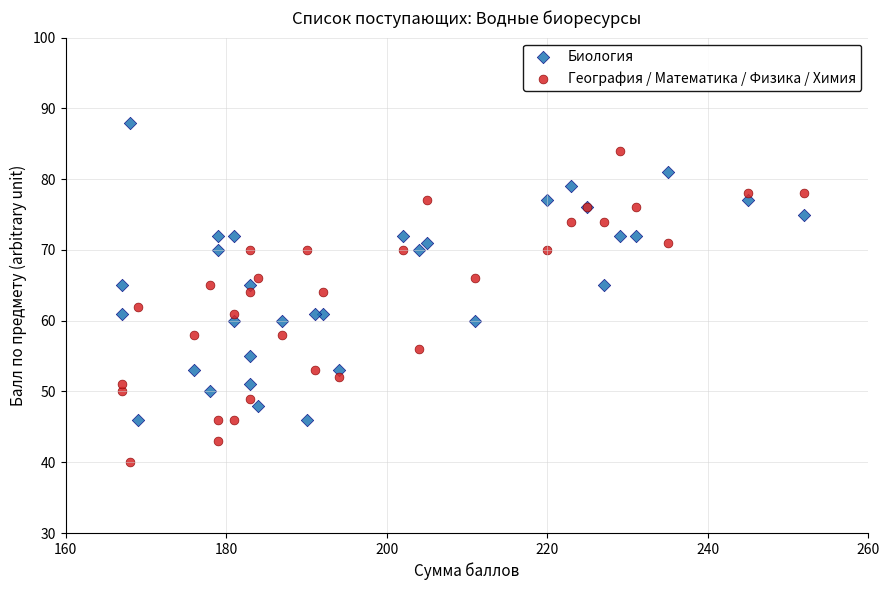

What is the X range (max minus min) for the scatter plot?

85